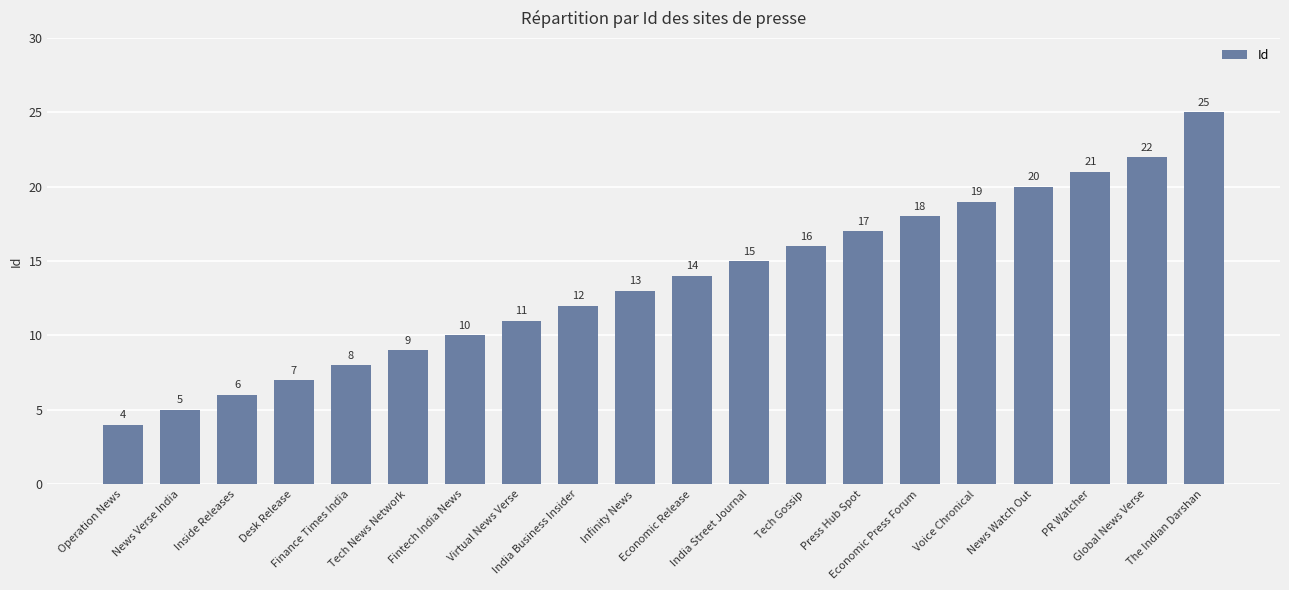

The value at The Indian Darshan is 40. True or false?

False